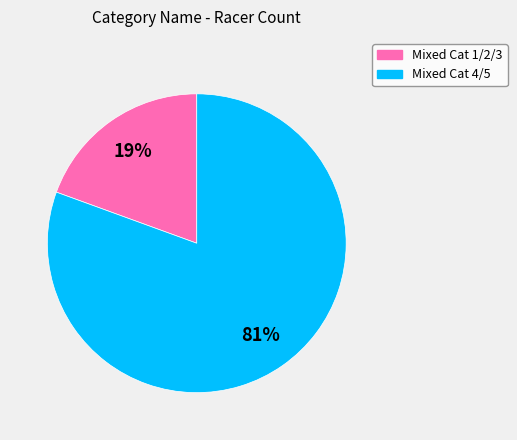

Which category has the biggest portion of the pie?

Mixed Cat 4/5